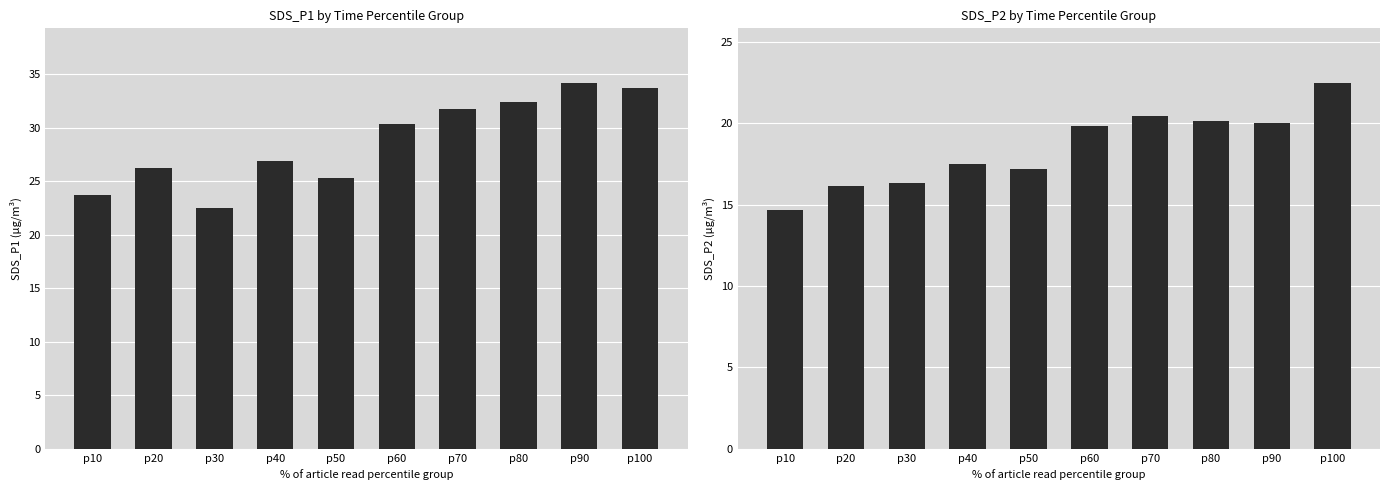

Are the bars horizontal?

No